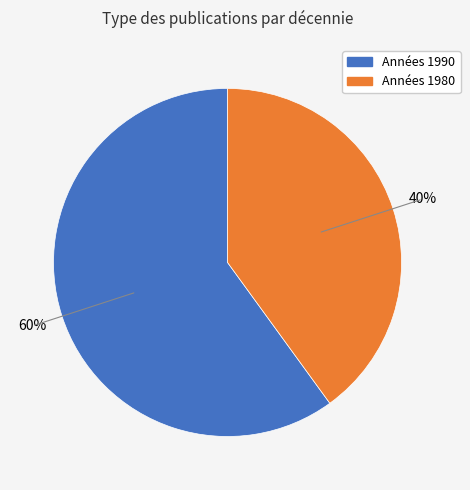

Does any single category account for the majority?

Yes